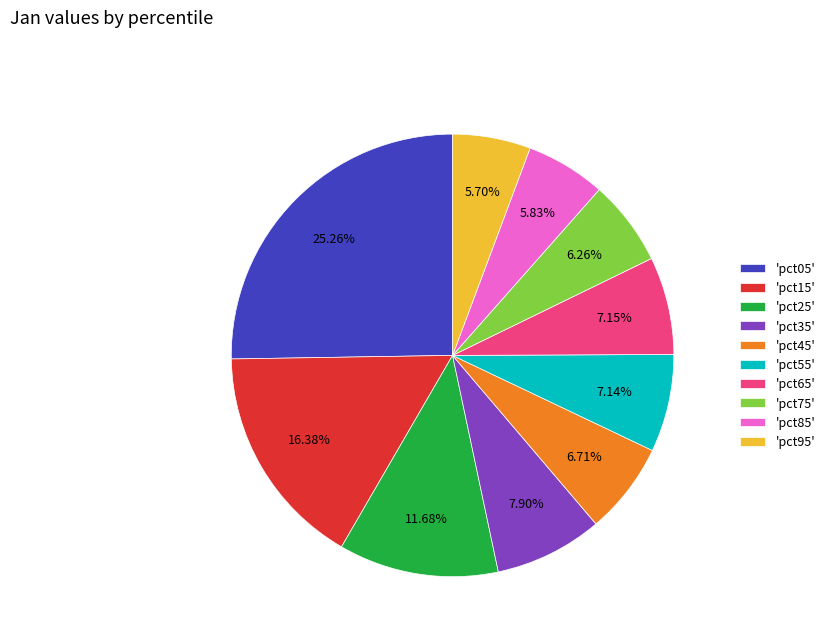

Do 'pct05' and 'pct35' together represent more than half of the pie?

No